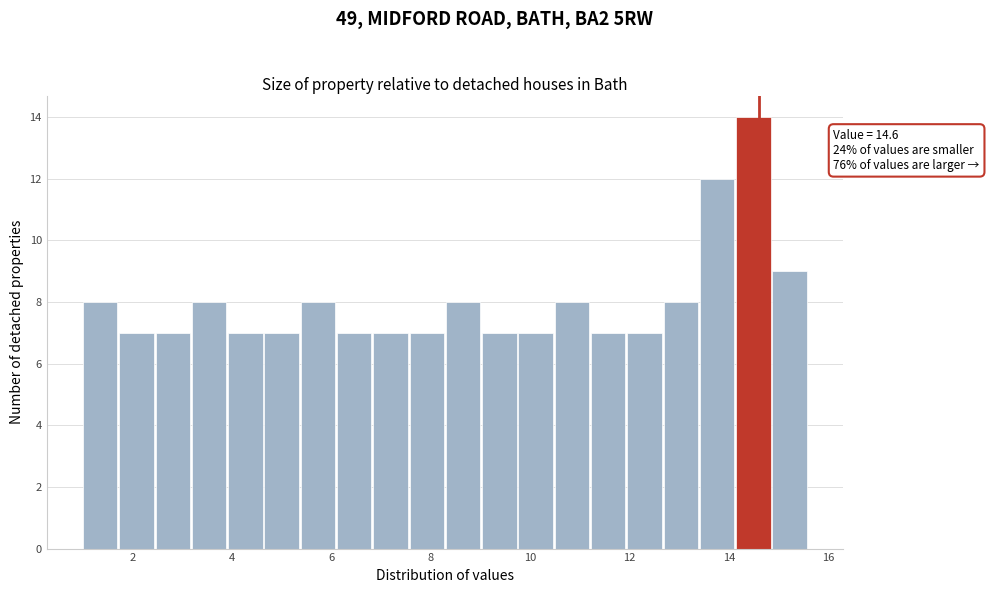

Read against the x-axis, roughly where is the centre of the tallest bar?

14.4